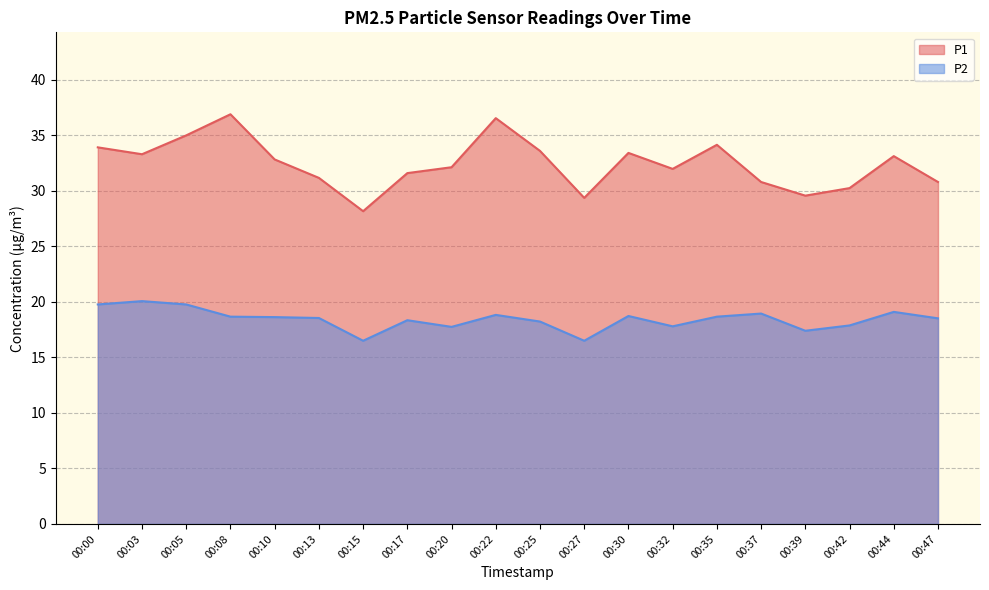

What is the value of the P2 point at the 14th from the left?

17.8